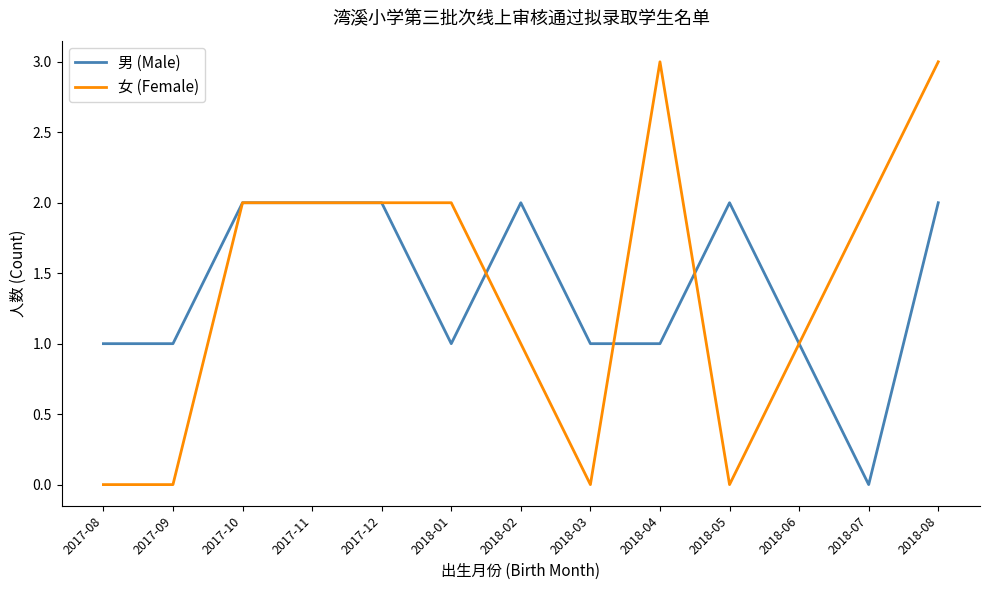

What is the difference between the highest and lowest values at 2018-01?

1